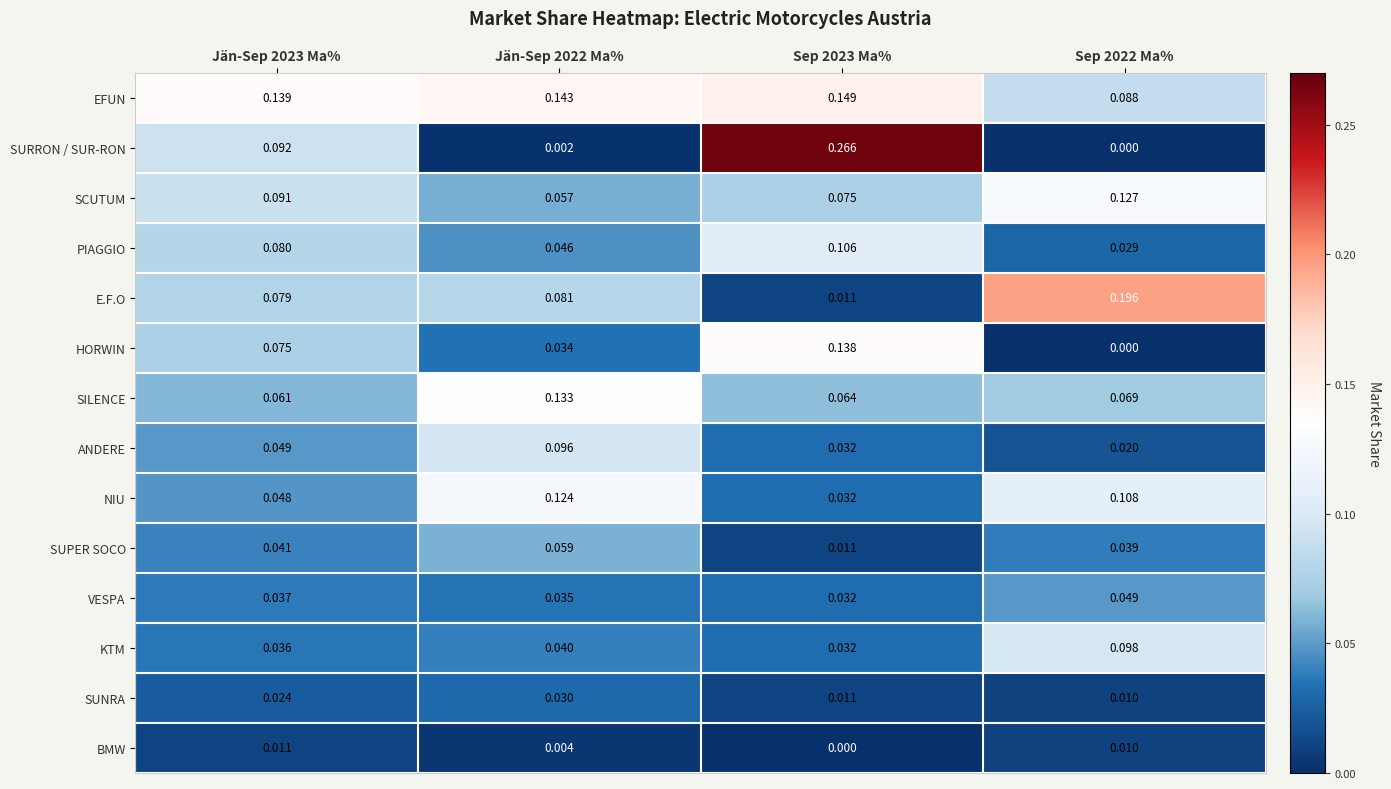

Which series has the largest range (max minus min)?

SURRON / SUR-RON